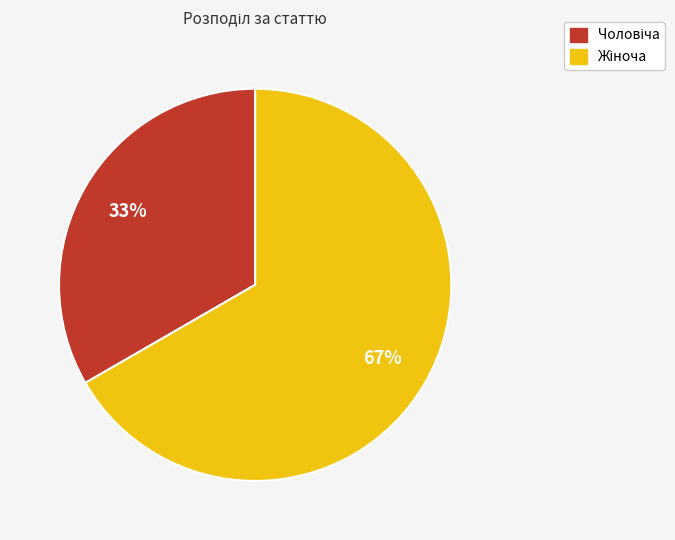

Is there a majority slice in this chart?

Yes